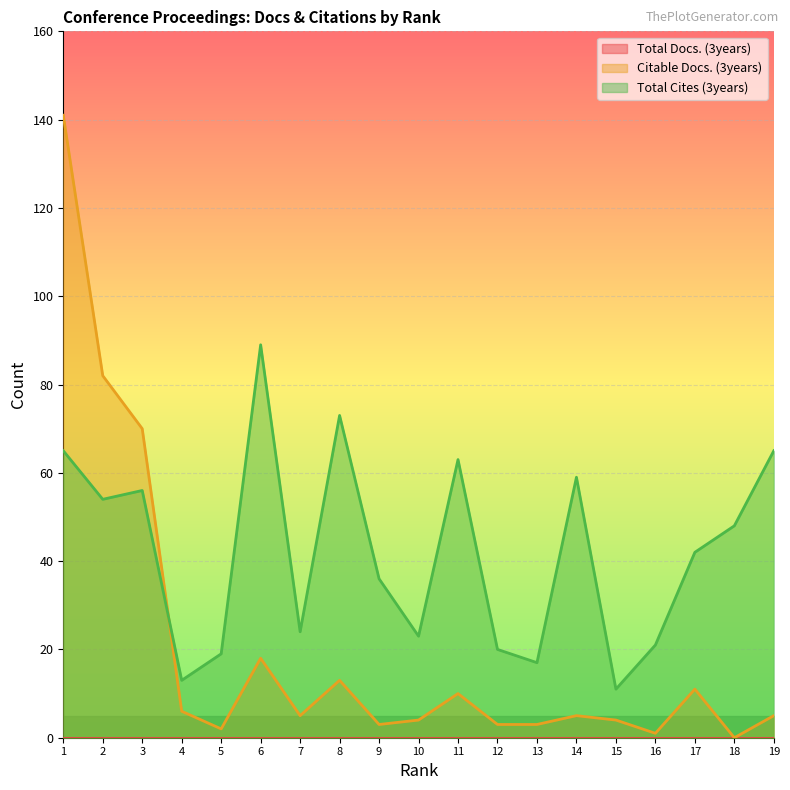

At which category does Total Cites (3years) reach its first local valley?

2